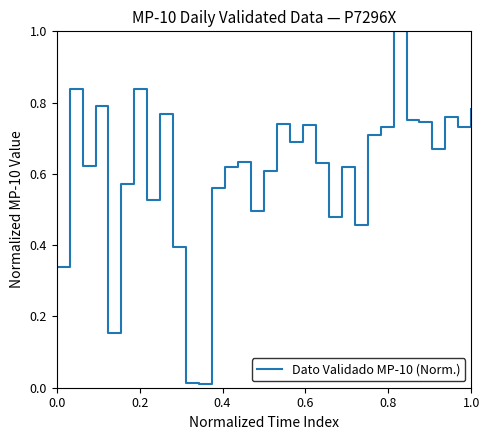

What is the difference between the maximum and minimum values?

1.0